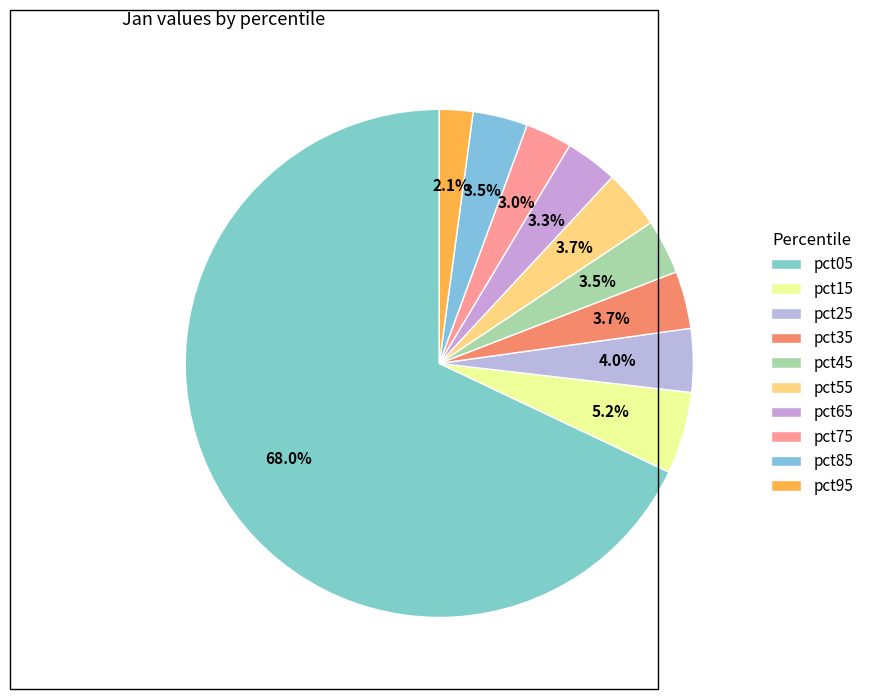

True or false: pct25 accounts for 1% of the total.

False